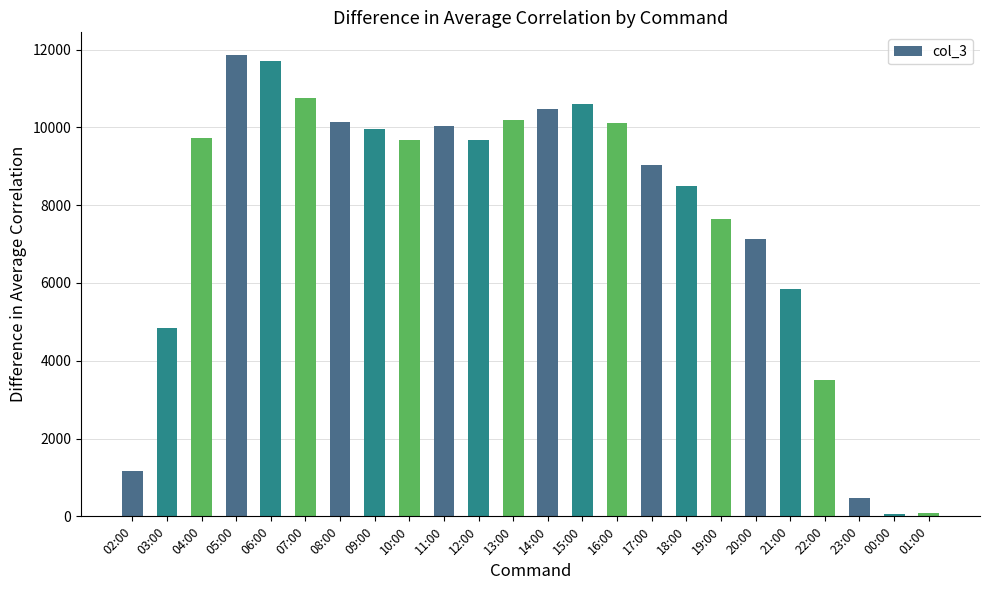

Are the bars grouped side by side (vs. stacked)?

No